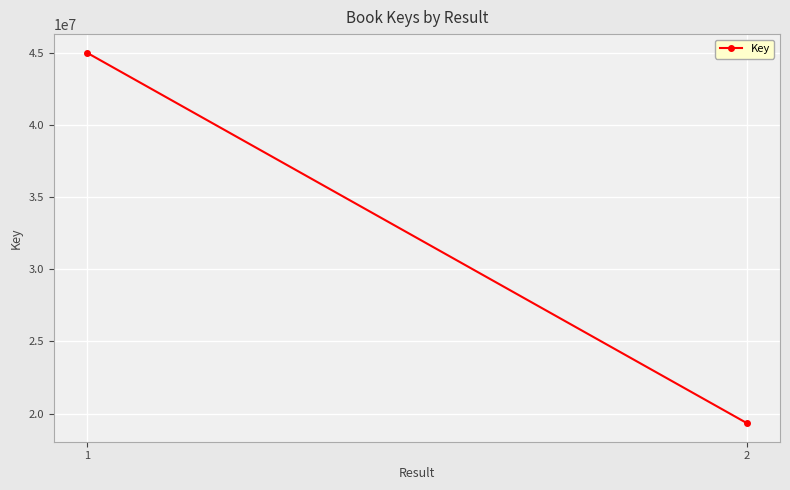

True or false: the data shows 60838443 at 1.

False